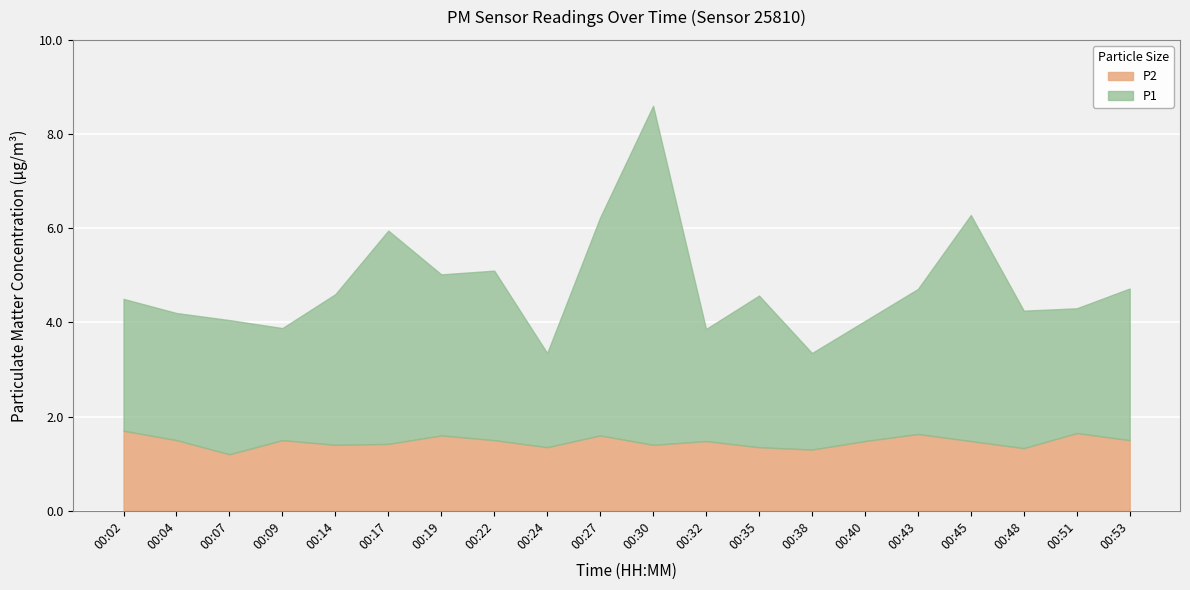

What is the difference between the maximum and second lowest values in the P2 series?

0.4